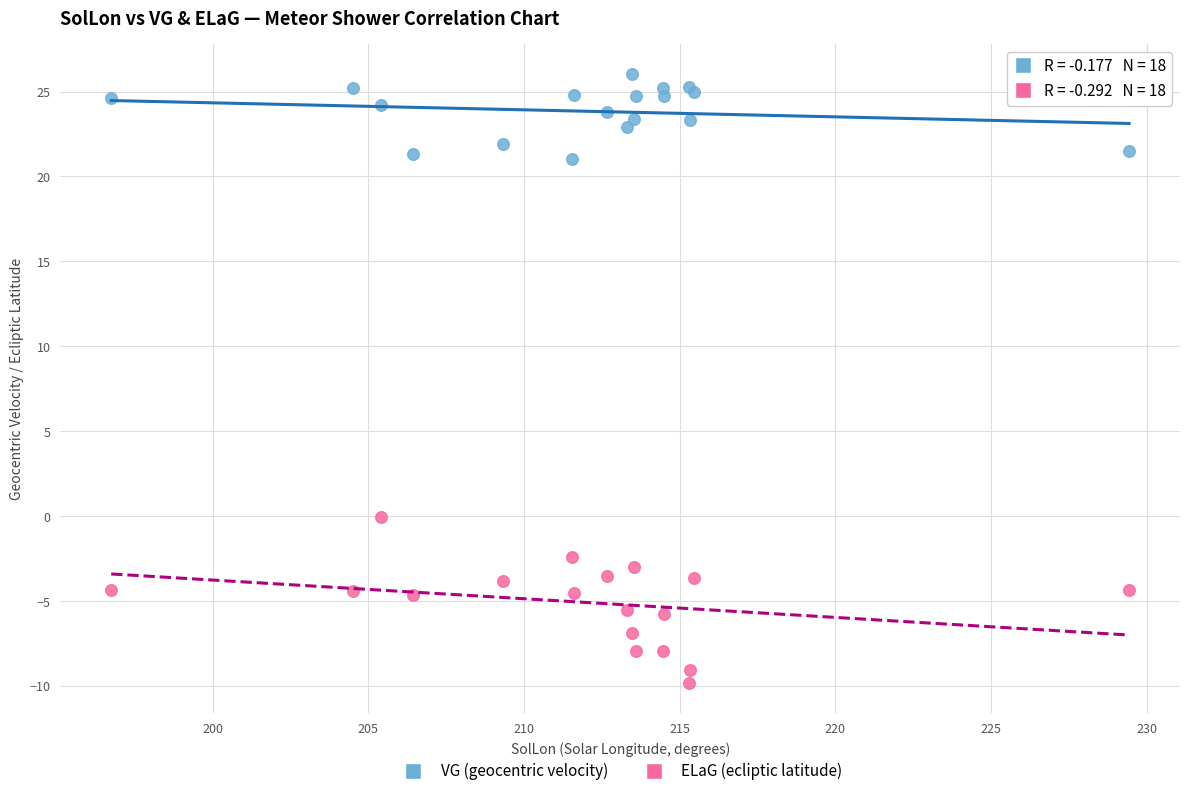

Which series contains the highest Y value?

VG (geocentric velocity)